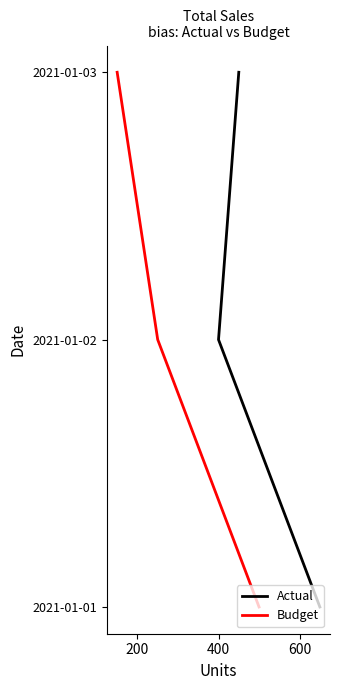

What are all the series names shown in the legend?

Actual, Budget